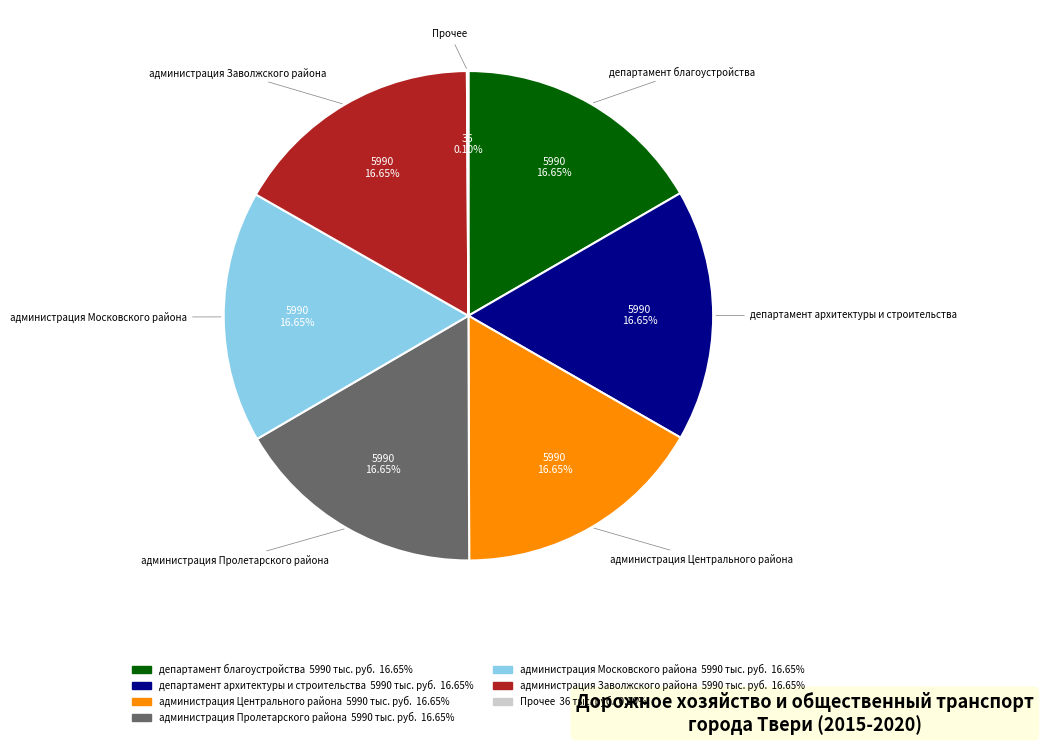

Does any single category account for the majority?

No